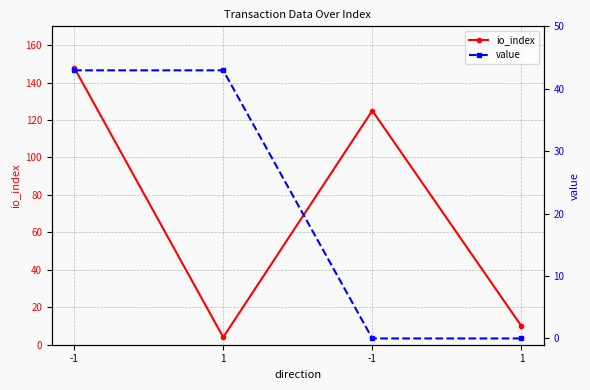

How many values in the io_index series exceed 125?

1